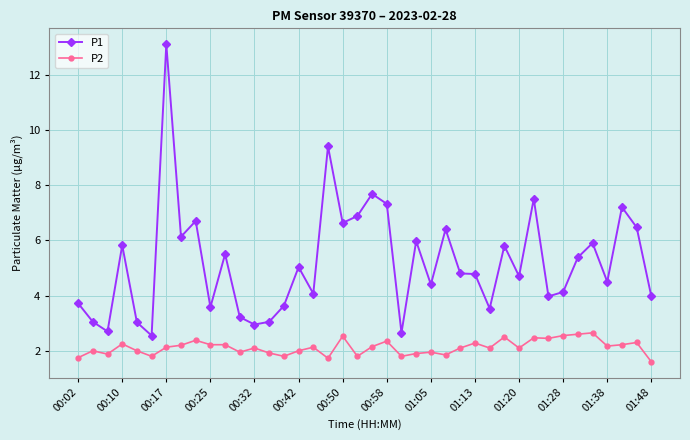

True or false: P2 and P1 intersect in this chart.

False